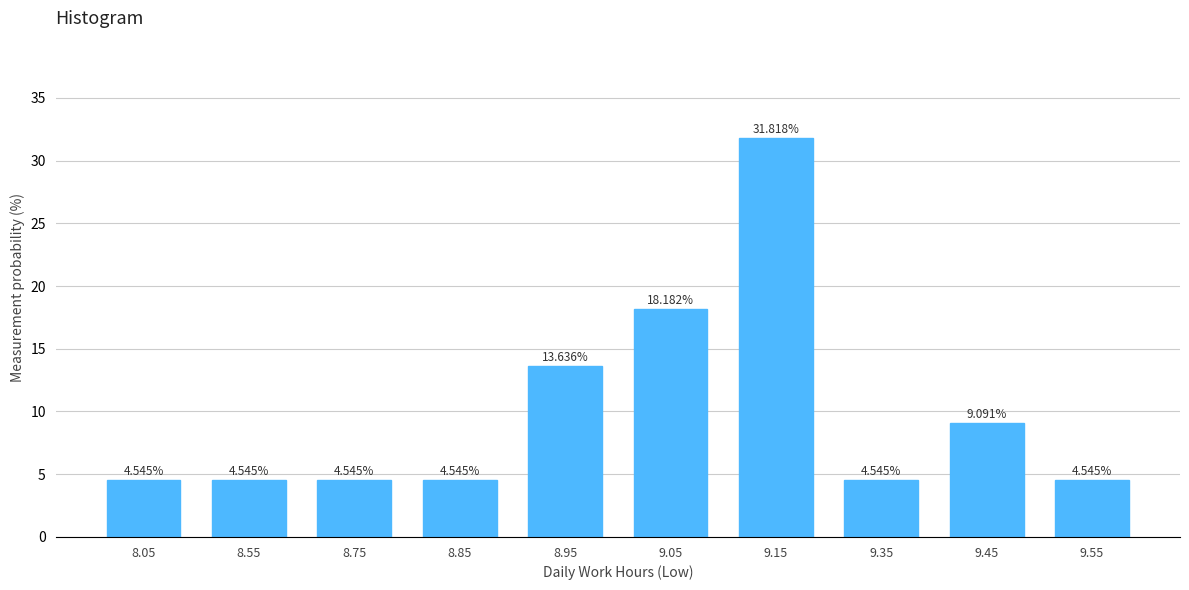

What is the change in value from 8.05 to 9.15?

+27.3